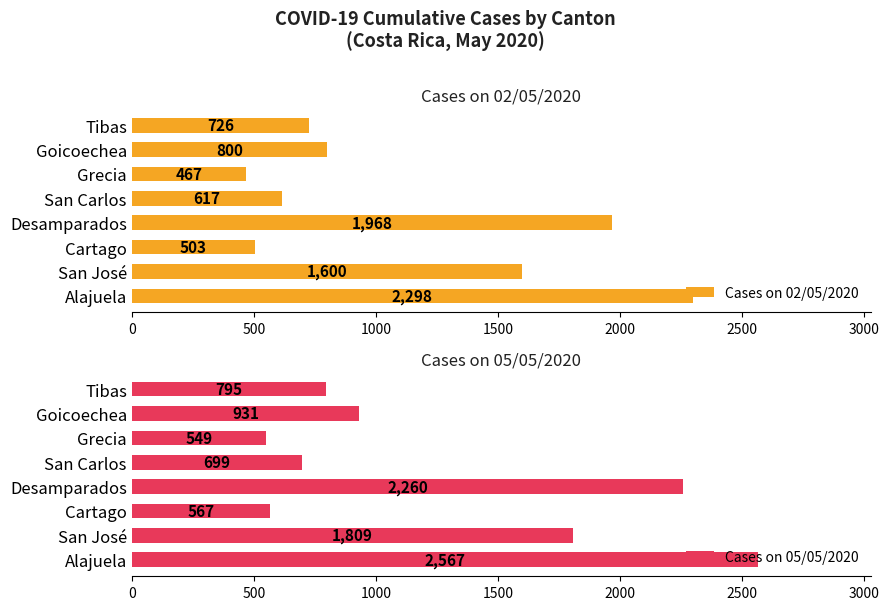

Rank the categories by Cases on 02/05/2020 value from highest to lowest.

Alajuela, Desamparados, San José, Goicoechea, Tibas, San Carlos, Cartago, Grecia